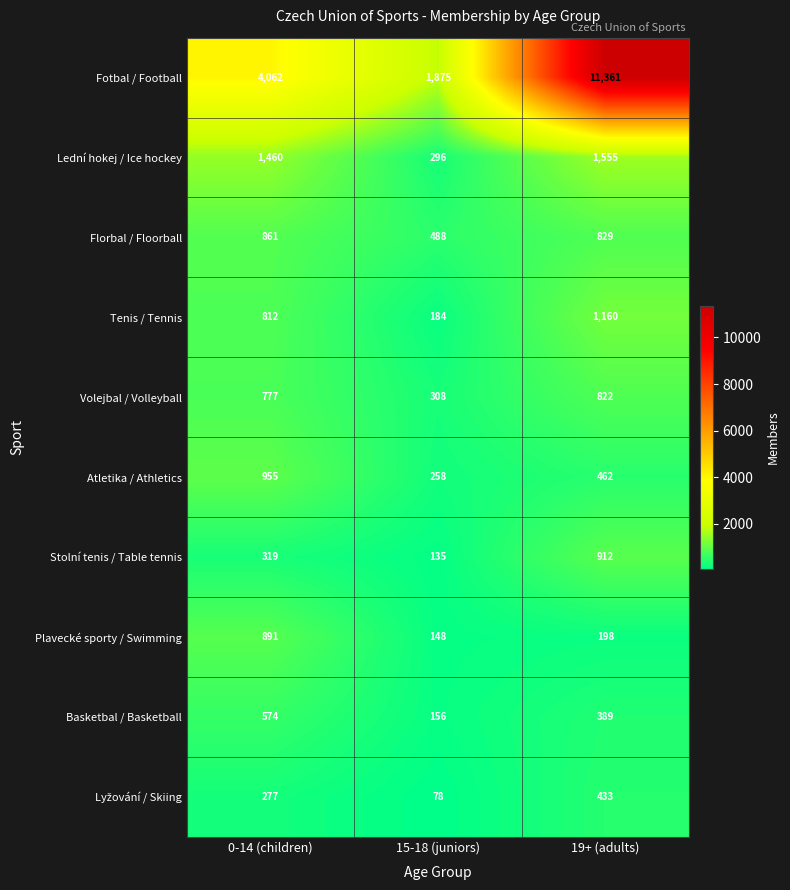

List the labels in order of Fotbal / Football value, smallest first.

15-18 (juniors), 0-14 (children), 19+ (adults)